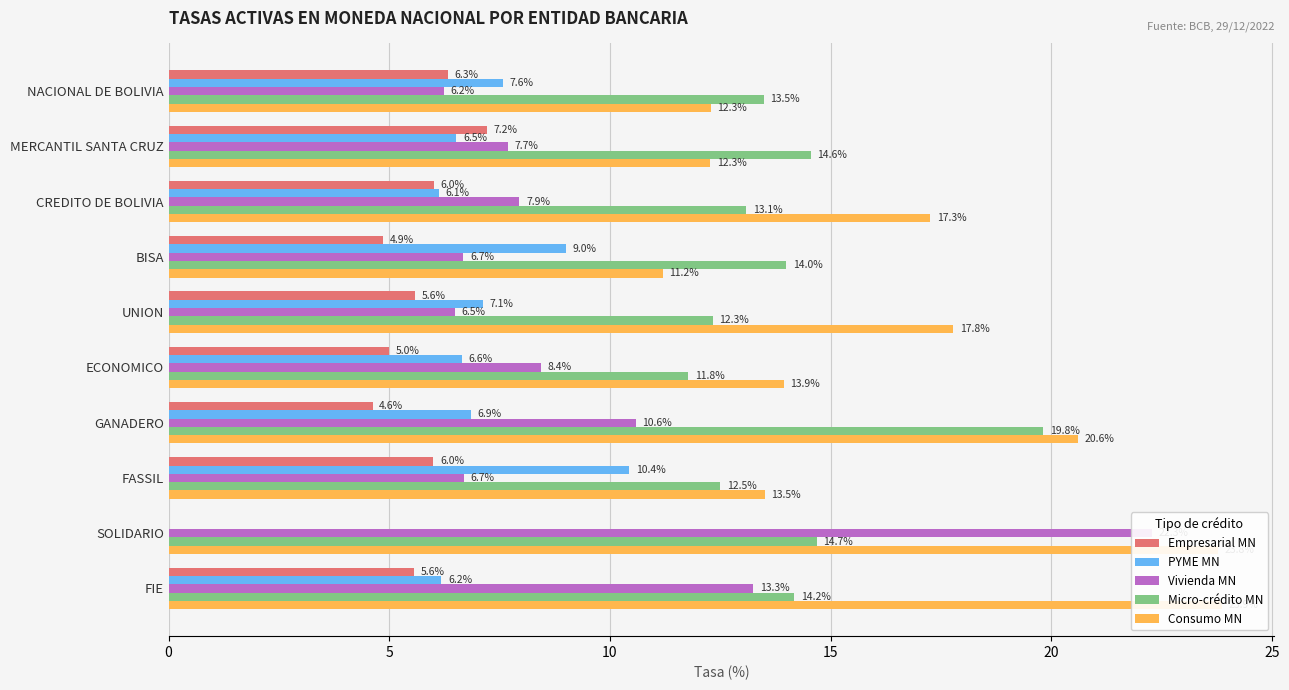

How many values in the PYME MN series are below 6?

1